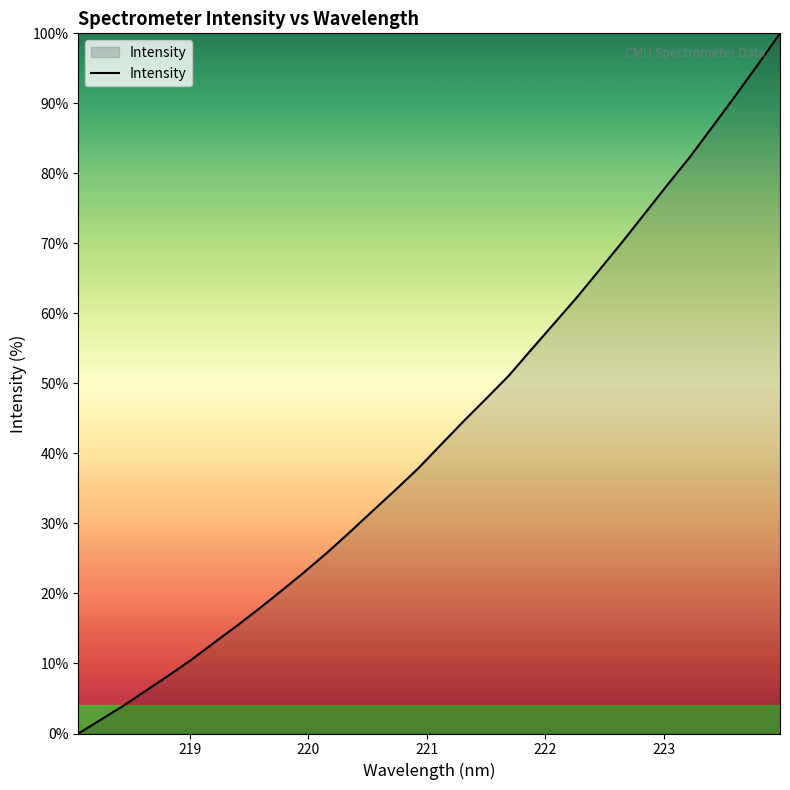

How many positive values are there?

31